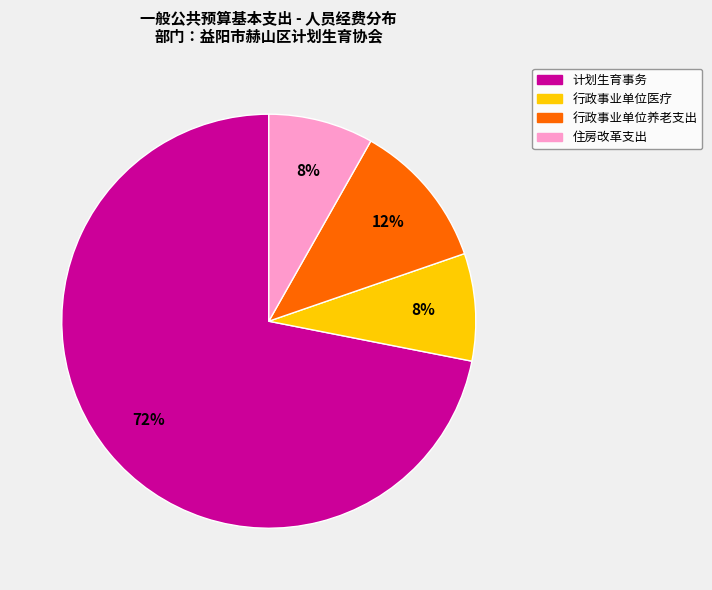

Is it true that 行政事业单位养老支出 is 17% of the pie?

False